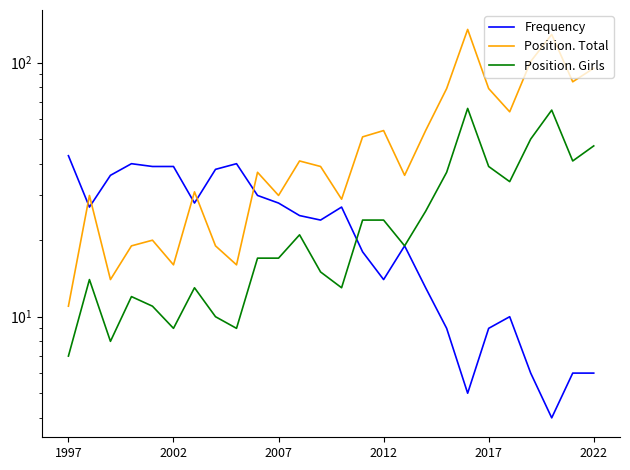

True or false: Frequency has more than 2 points higher than both neighbors.

True